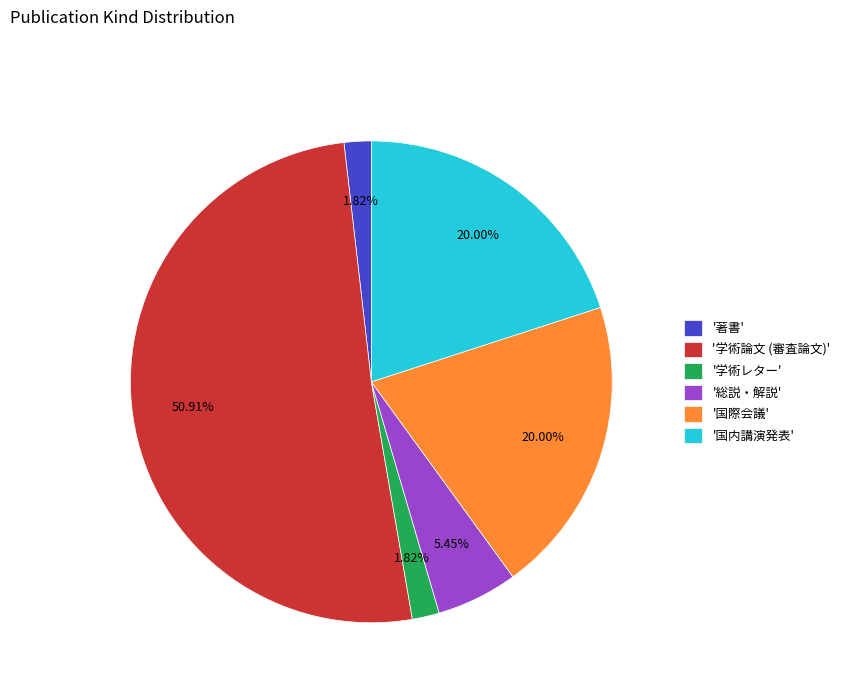

Do '国内講演発表' and '学術レター' together represent more than half of the pie?

No